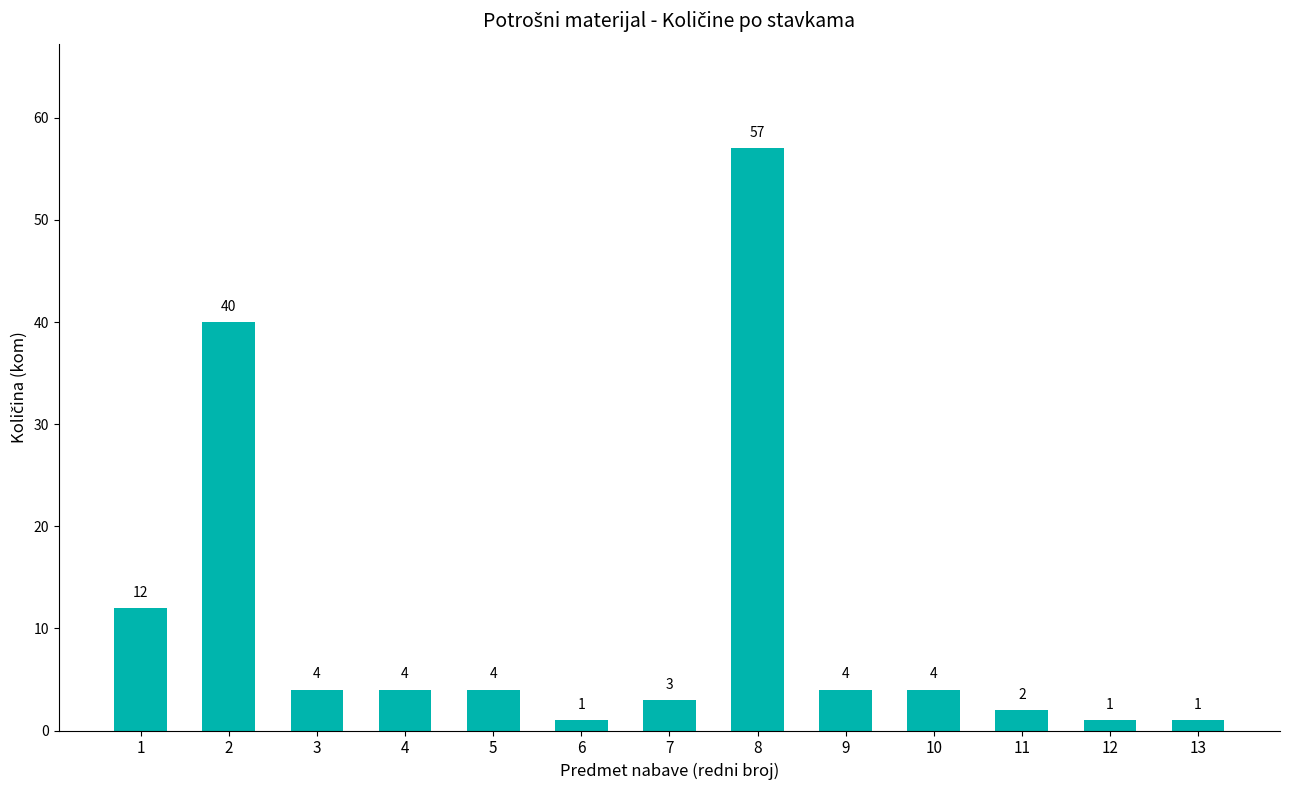

Reading left to right, extract all data points from this chart.

12	40	4	4	4	1	3	57	4	4	2	1	1